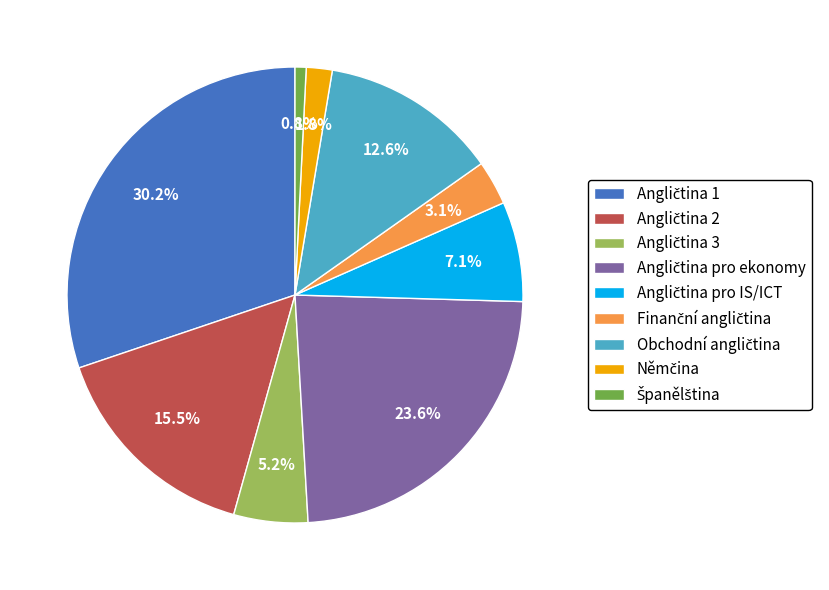

Is there any slice that represents more than half of the pie?

No